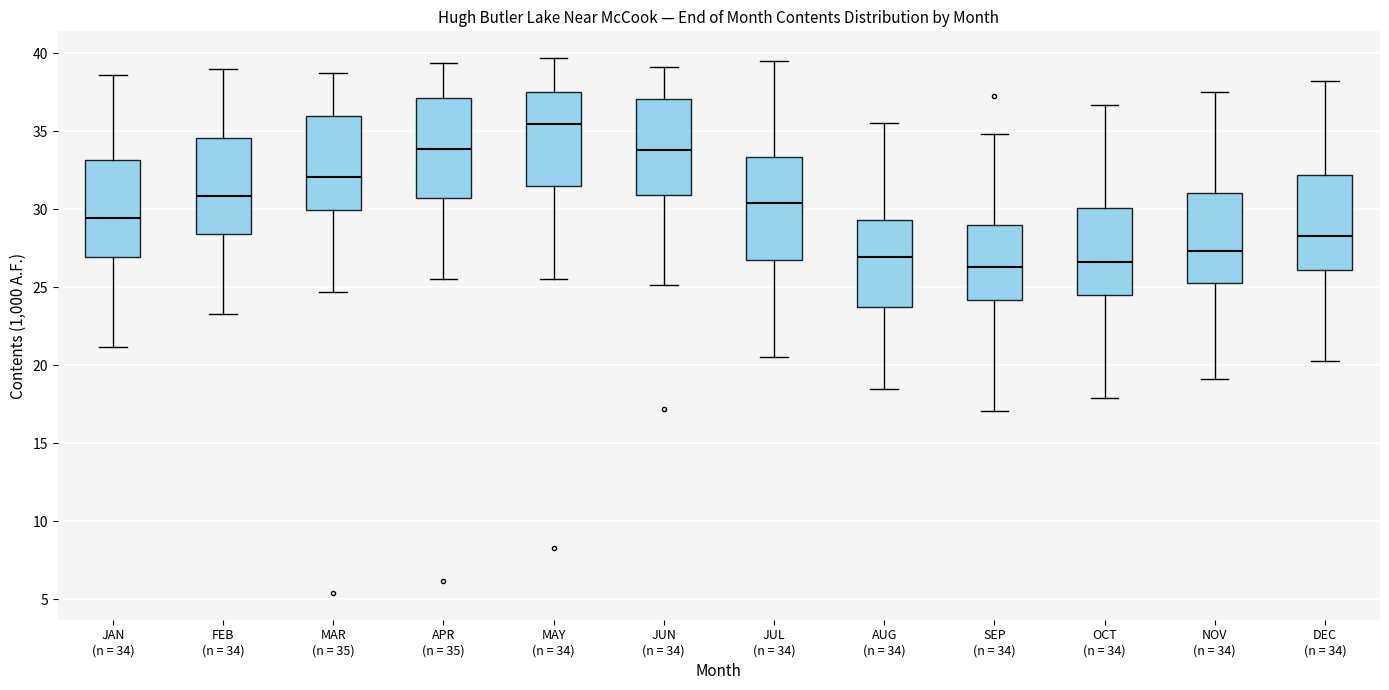

Which box's median line is the highest?

MAY (n = 34)